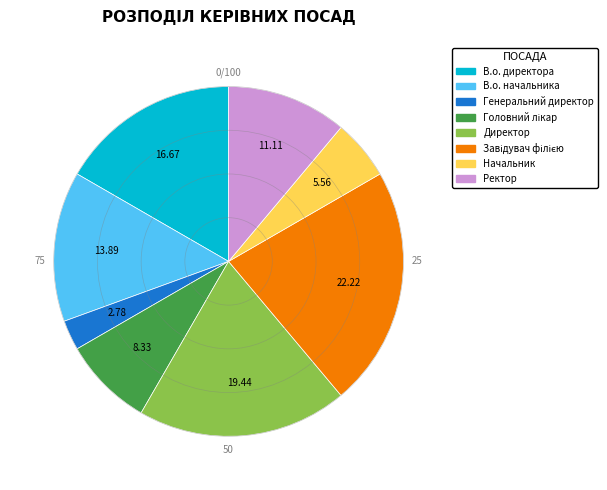

Which category has the smallest portion of the pie?

Генеральний директор